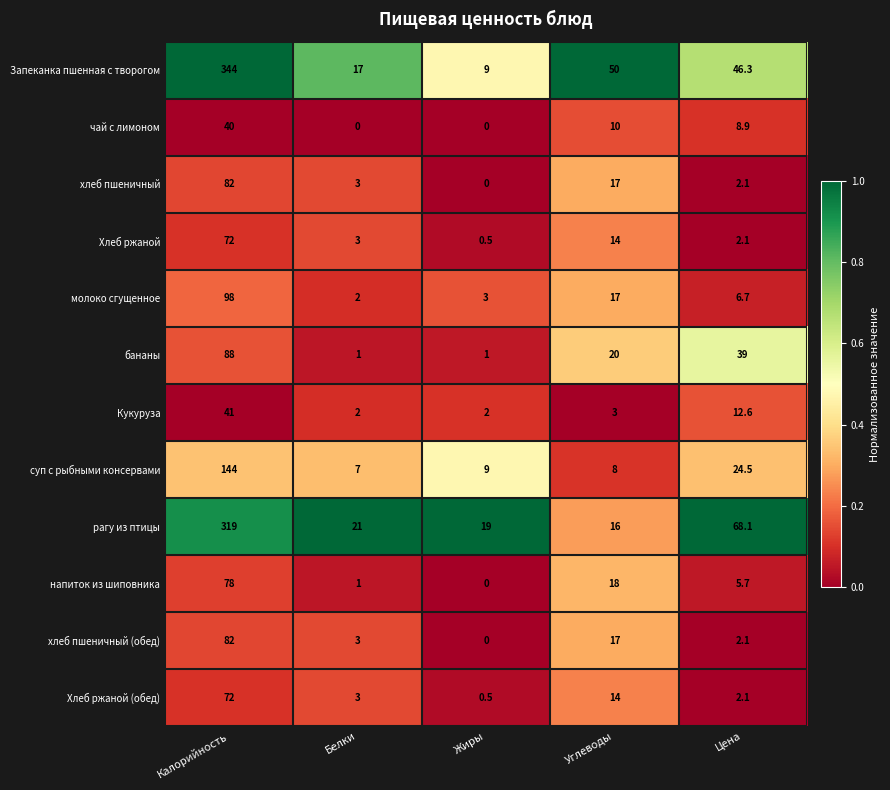

How many series are shown in this chart?

12